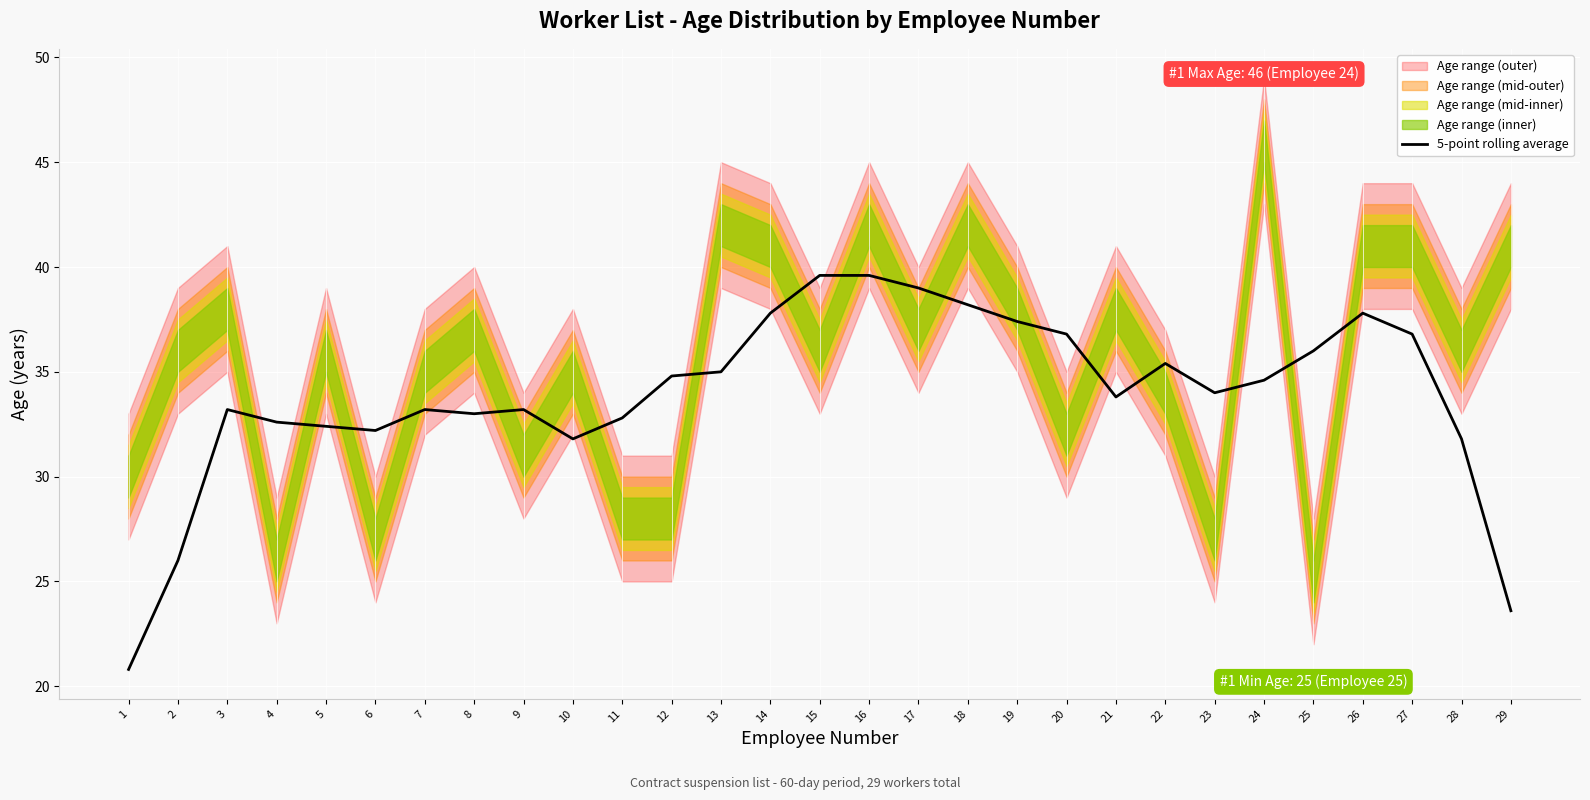

List the labels in order of value, largest first.

15, 16, 17, 18, 14, 26, 19, 27, 20, 25, 22, 13, 12, 24, 23, 21, 3, 7, 9, 8, 11, 4, 5, 6, 10, 28, 2, 29, 1